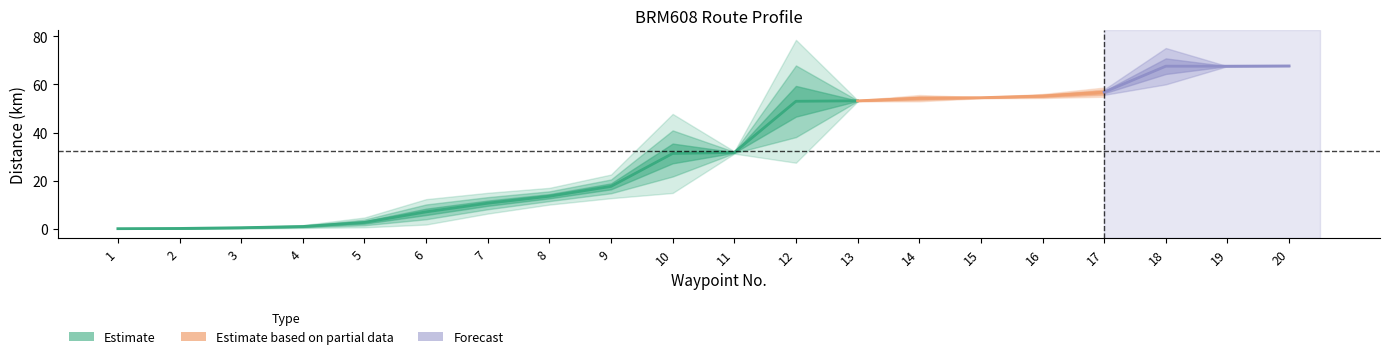

What is the sum of all Total values?

645.6